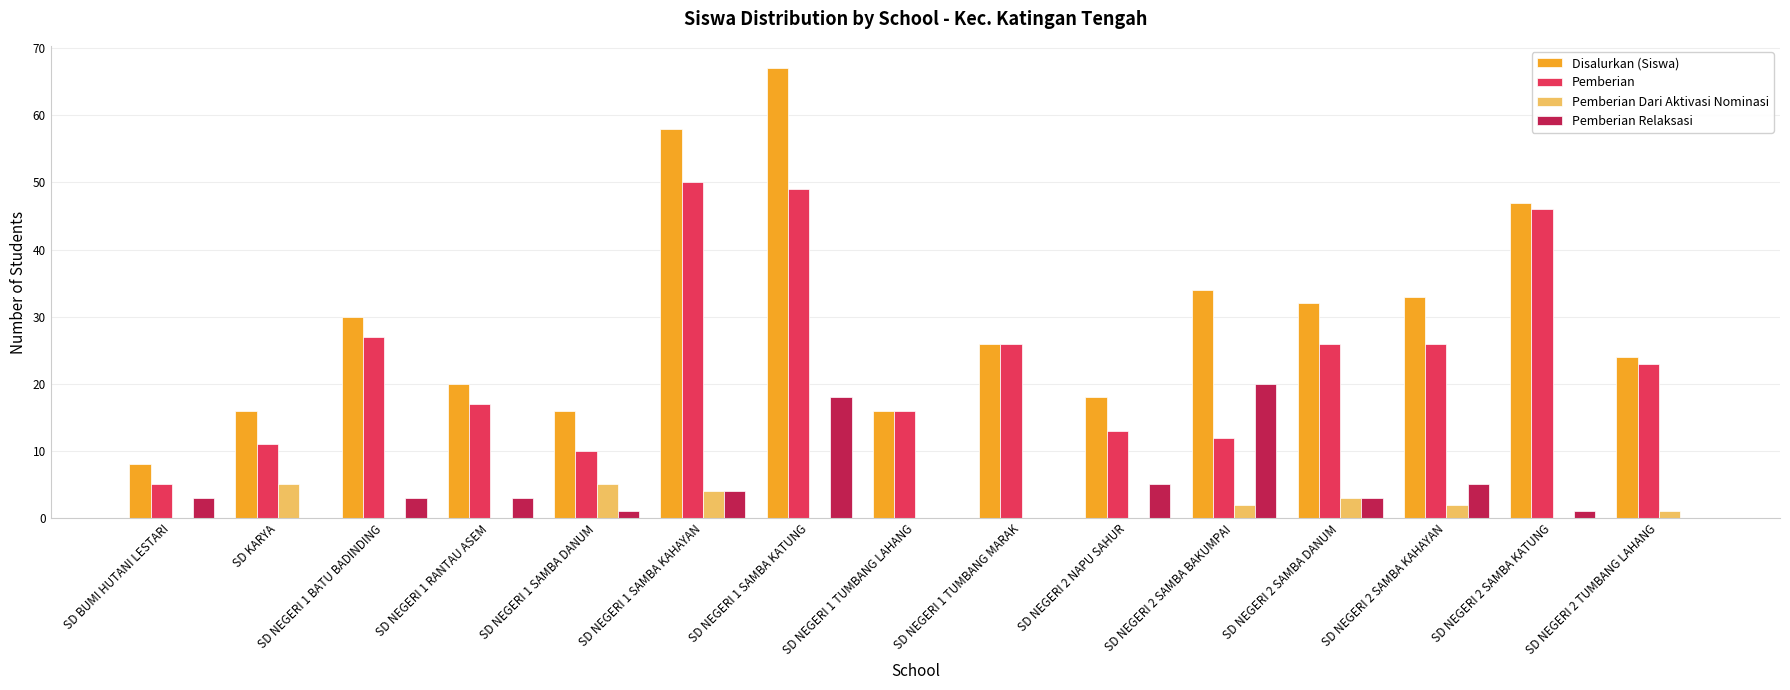

At which category is the sum across all series the highest?

SD NEGERI 1 SAMBA KATUNG